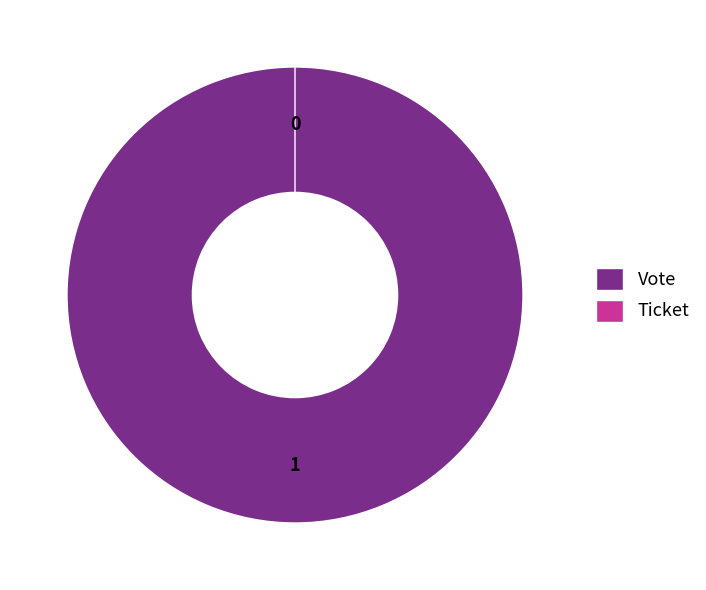

What is the smallest slice in the pie chart?

Ticket